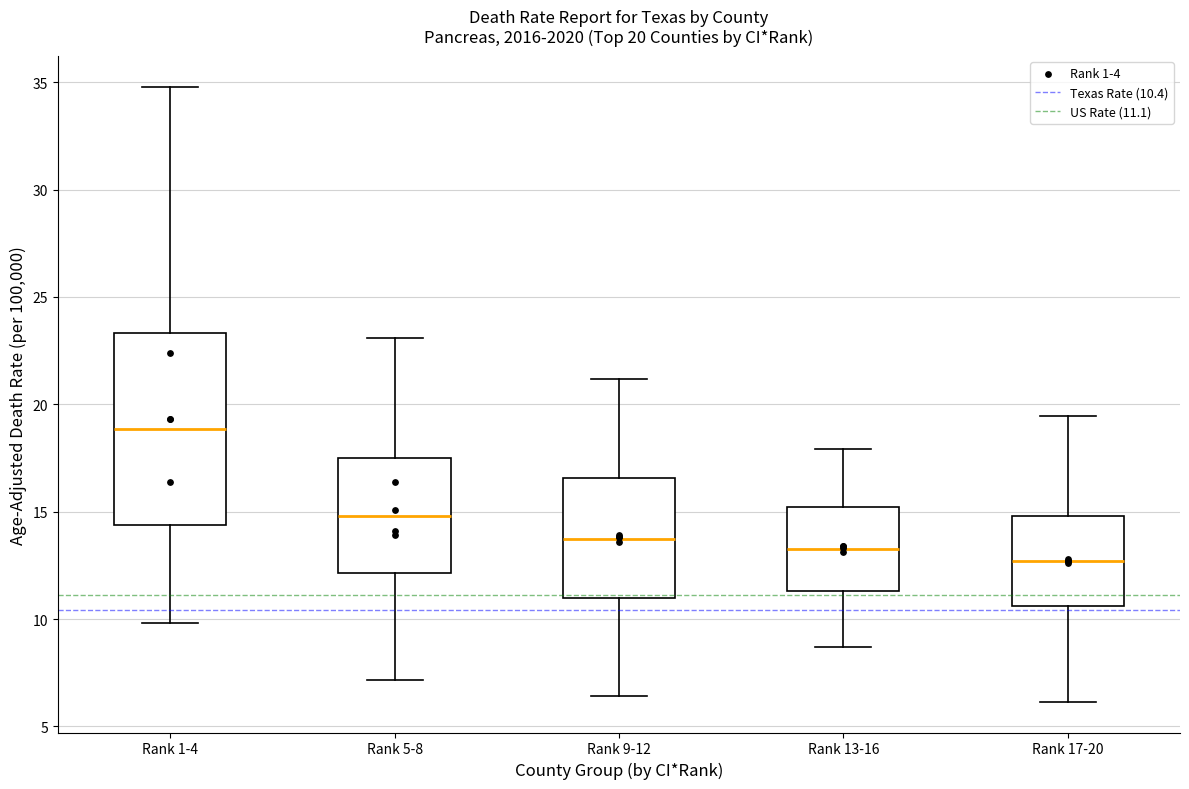

Comparing the boxes themselves (not the whiskers), which one is the tallest?

Rank 1-4